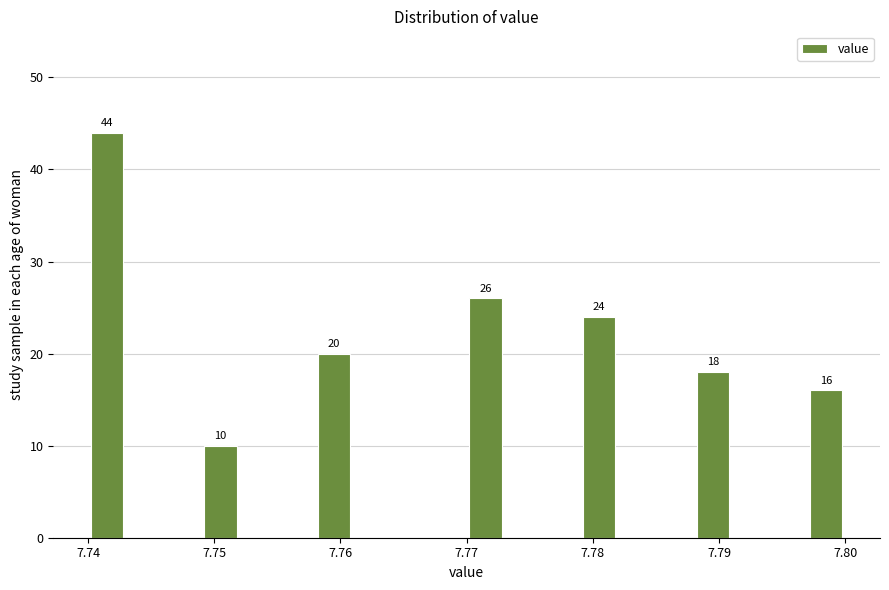

Around what value on the x-axis is the tallest bar? Give the approximate position of its centre, as read against the axis.

7.742